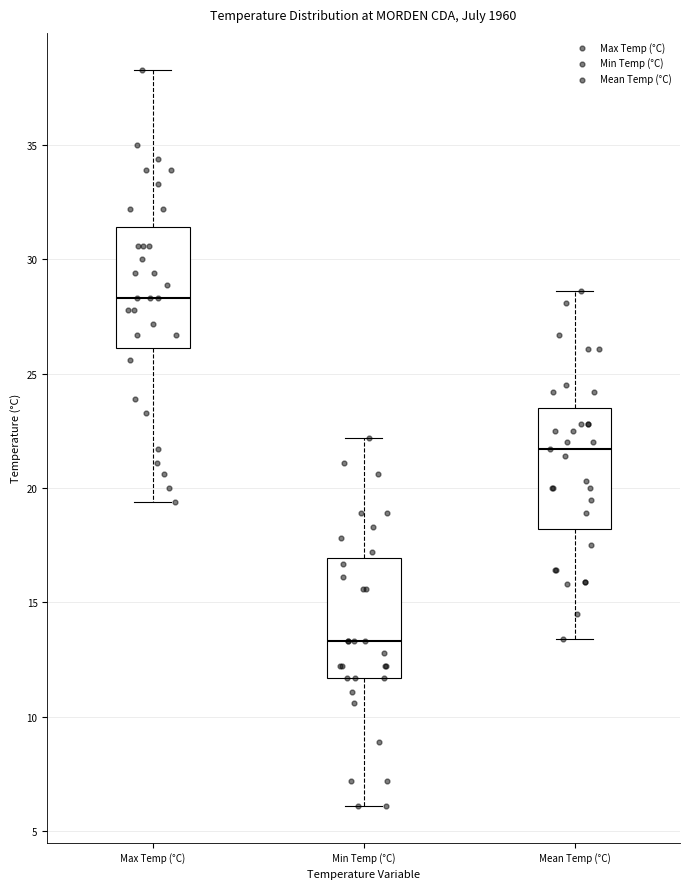

Which box's median line is the highest?

Max Temp (°C)